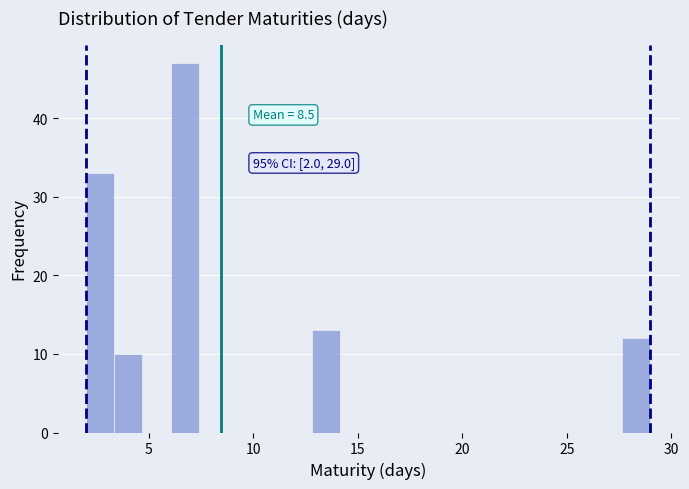

Around what value on the x-axis is the tallest bar? Give the approximate position of its centre, as read against the axis.

6.5